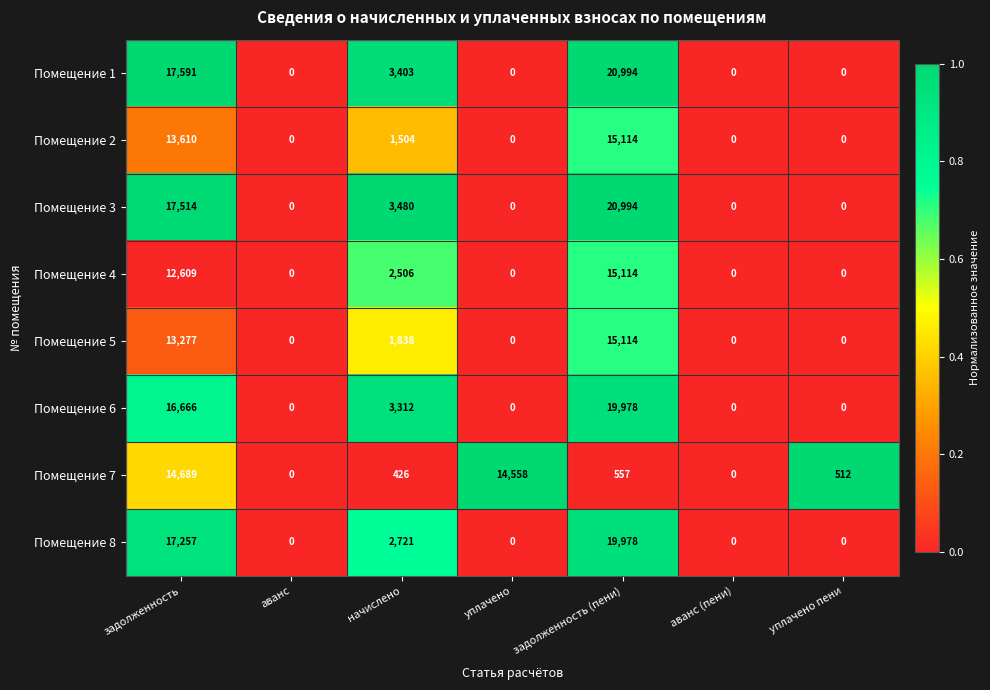

Read the Помещение 6 value at начислено, to the nearest 100.

3300